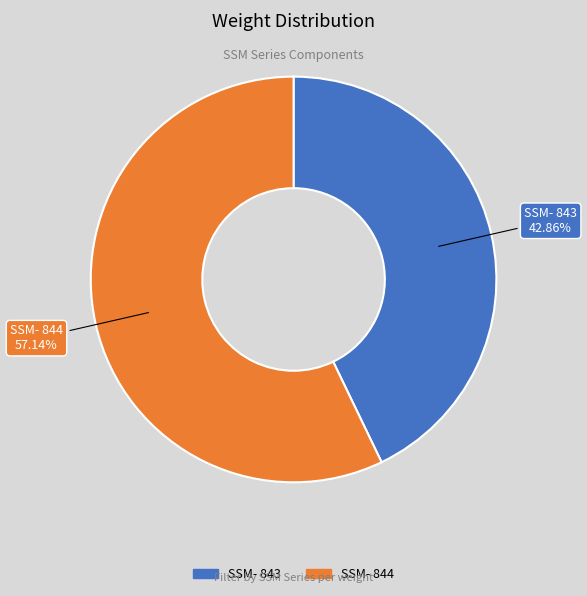

What portion of the pie excludes SSM- 844?

42.9%